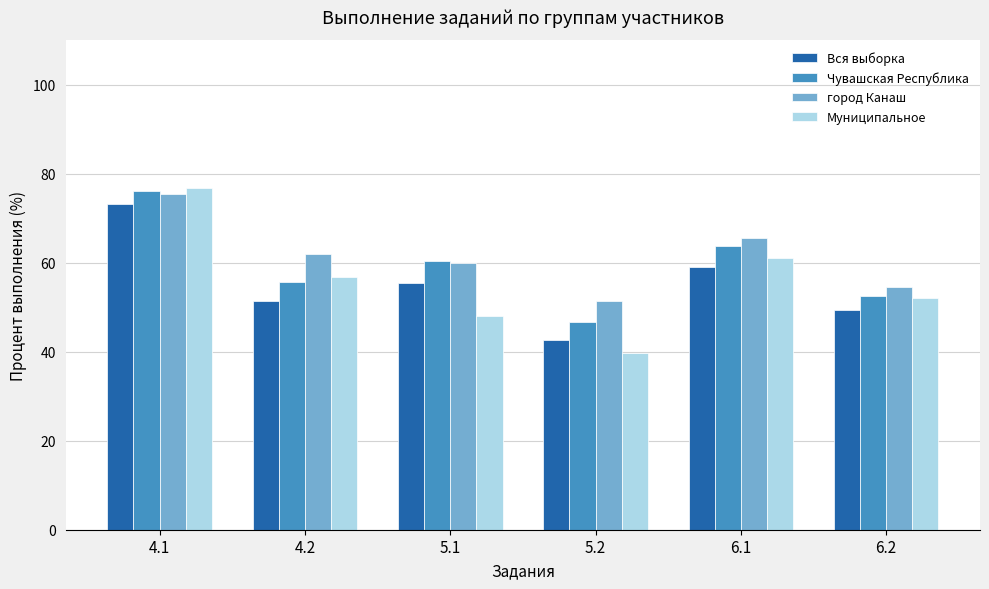

What is the difference between the second highest and minimum values in the Вся выборка series?

16.3